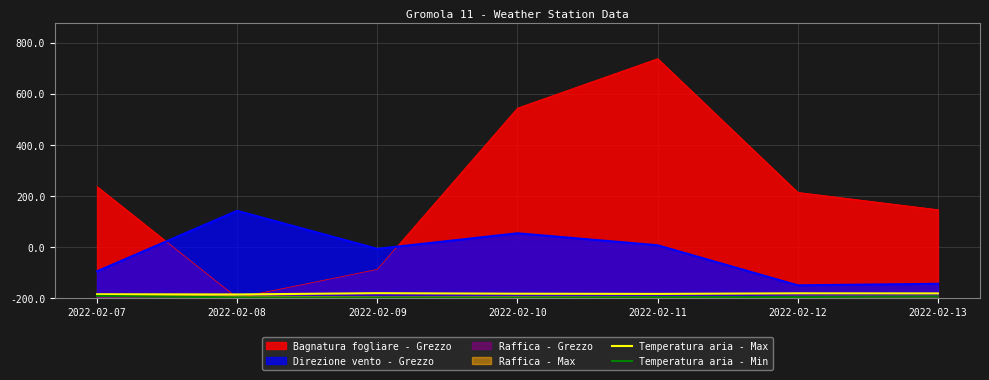

True or false: Temperatura aria - Max and Temperatura aria - Min intersect in this chart.

False